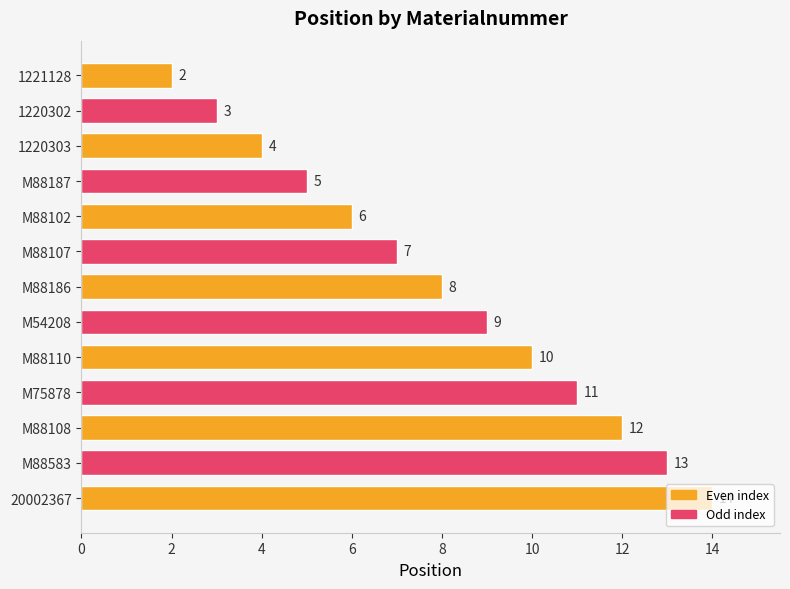

Rank the categories by value from highest to lowest.

20002367, M88583, M88108, M75878, M88110, M54208, M88186, M88107, M88102, M88187, 1220303, 1220302, 1221128